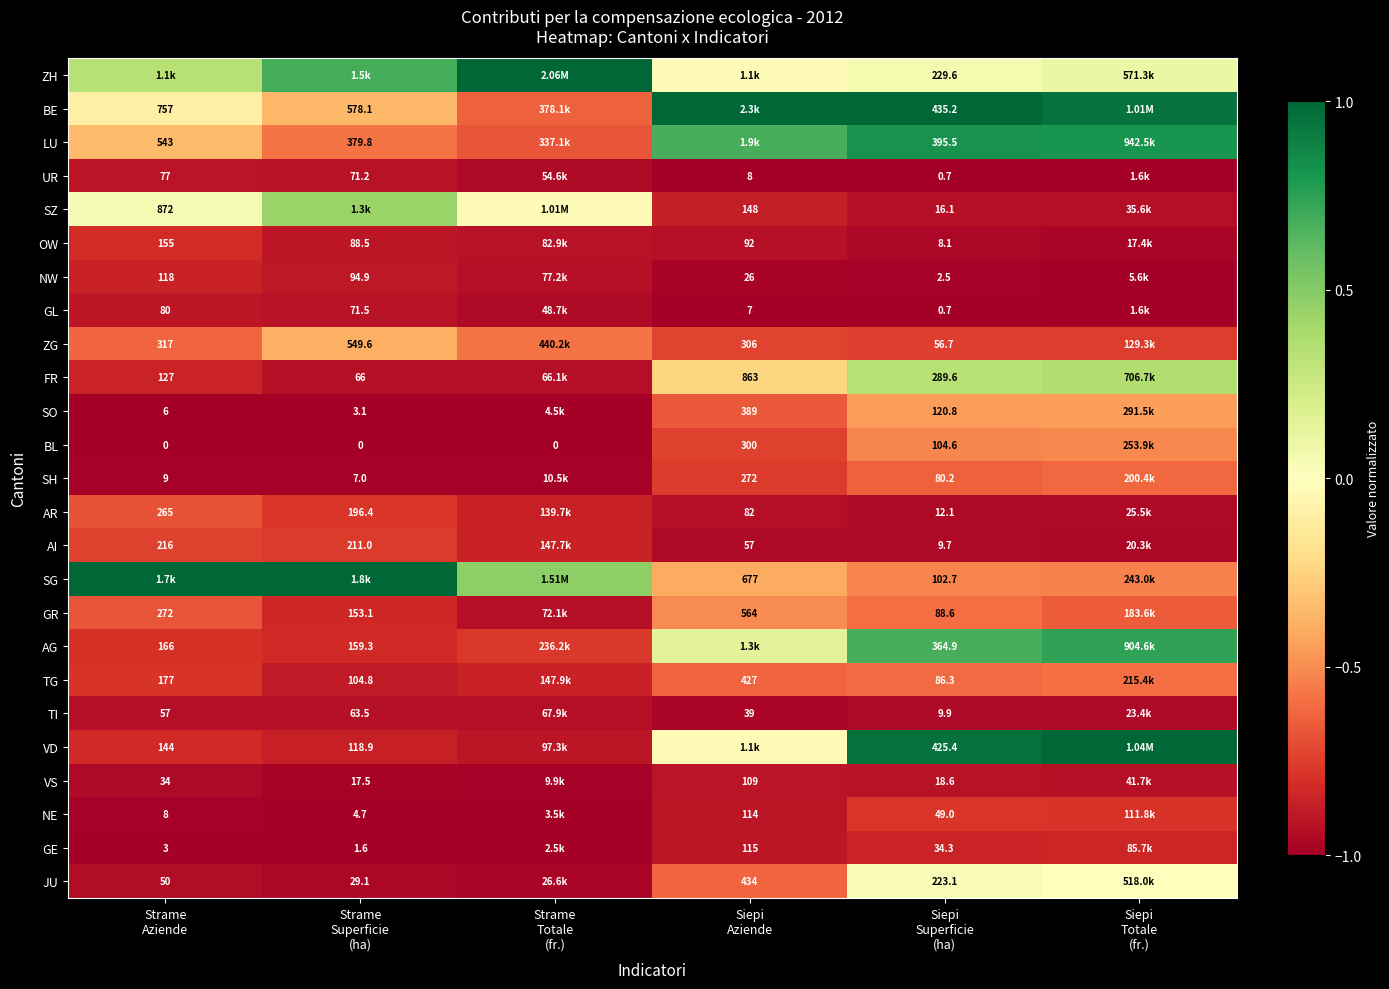

What is the difference between the maximum and minimum values in the AI series?

0.2